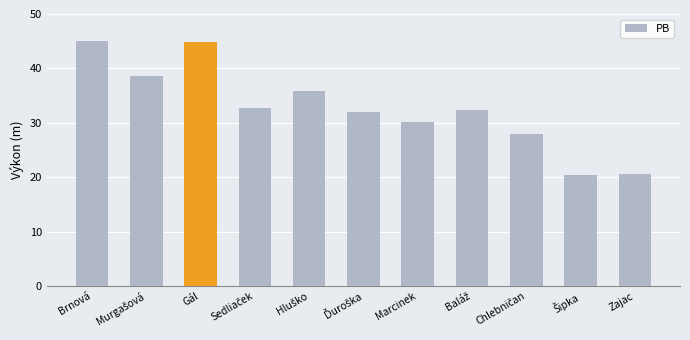

What is the label of the 5th bar from the right?

Marcinek